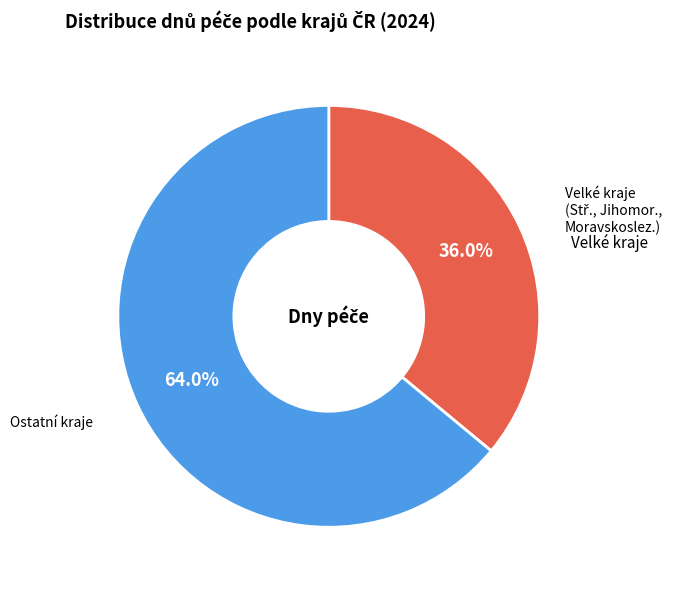

Is there a majority slice in this chart?

Yes